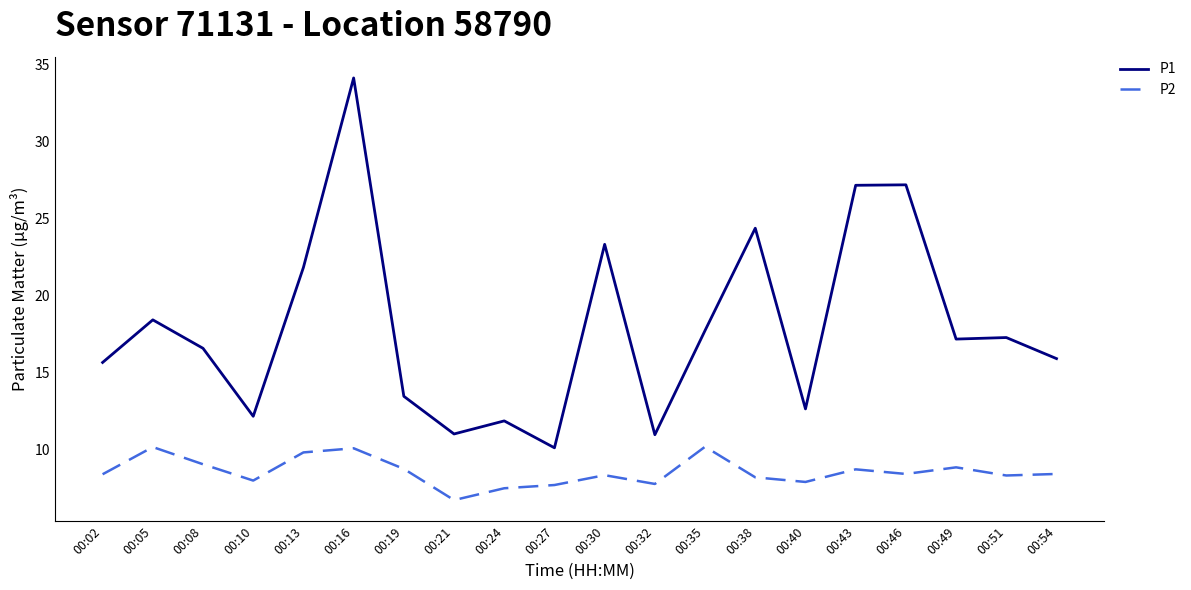

What is the total value across all series at 00:35?

27.9